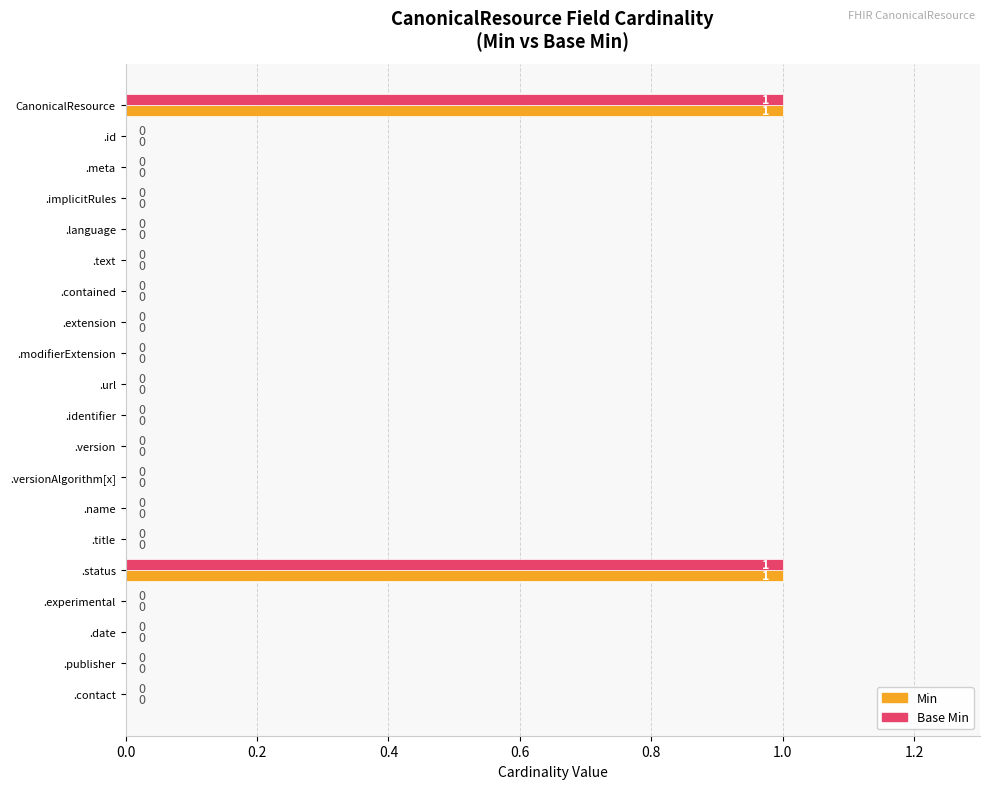

How many Base Min values are between 0 and 1?

20